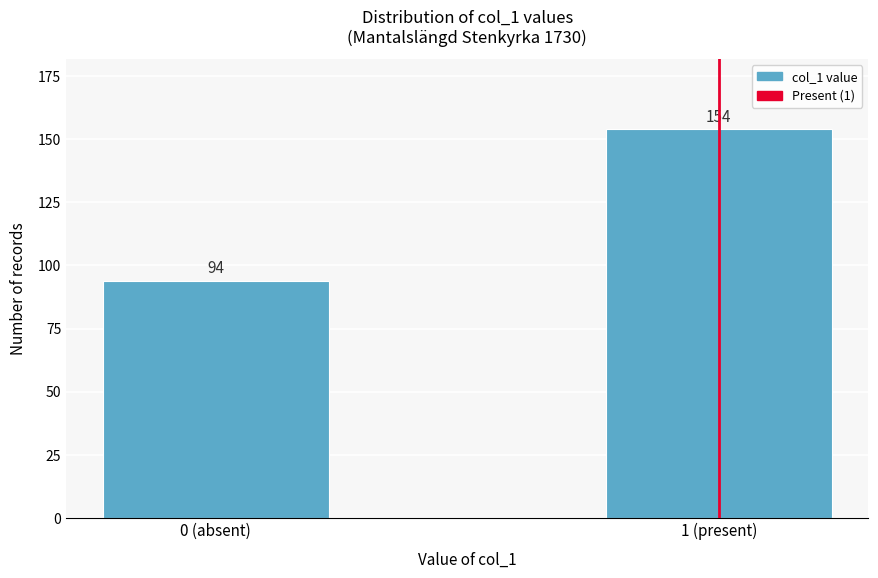

Reading right to left, list all the values displayed in this chart.

154	94